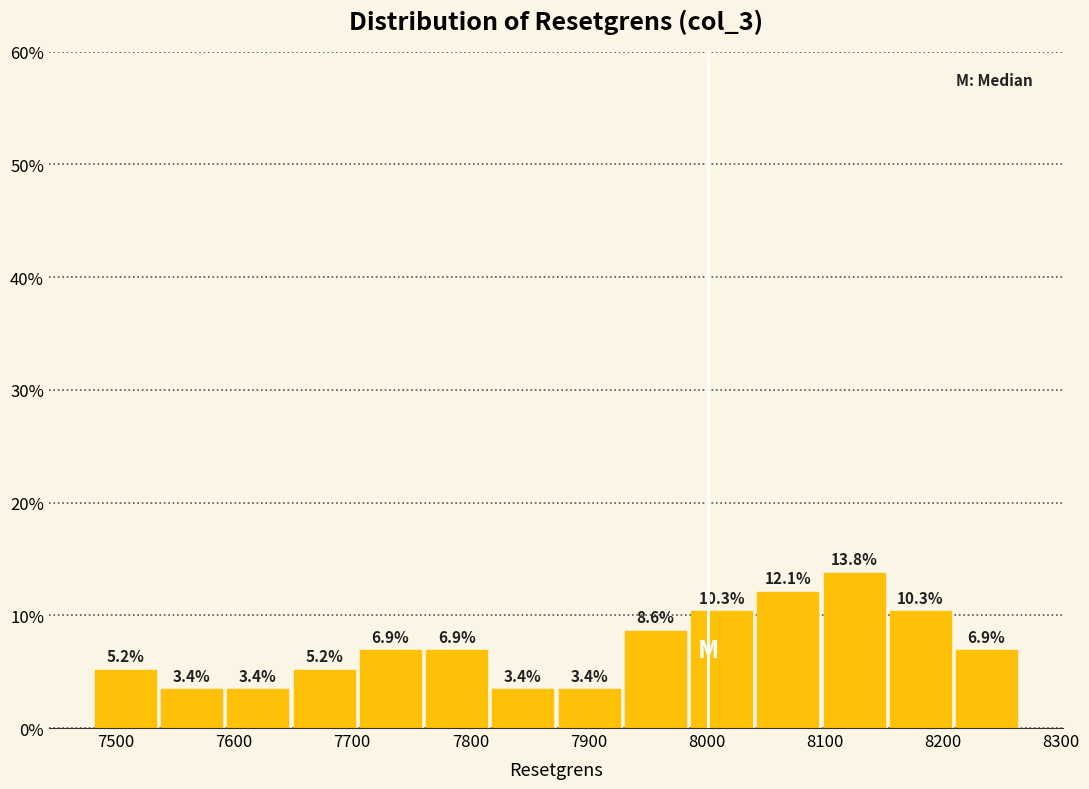

How tall is the bar that spans 7760 to 7820 on the x-axis? The bar edges are not printed on the chart, so give them approximately, as read against the axis.

6.9